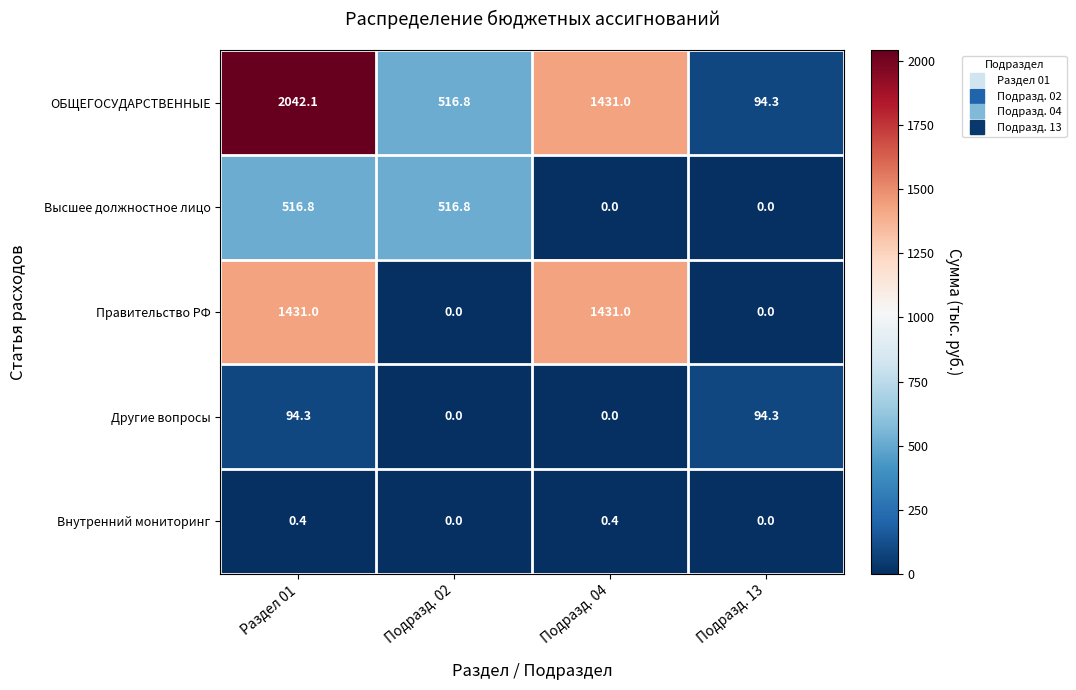

How many Правительство РФ values are between 0 and 1431?

4